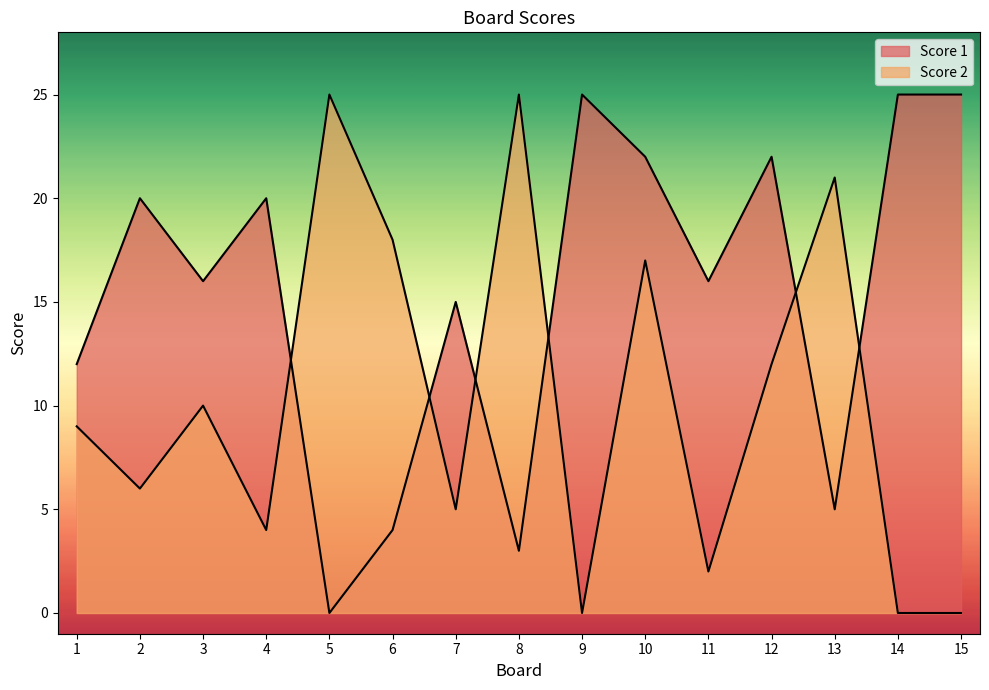

Reading left to right, what are all the values shown in this chart?

Score 2: 1=9	2=6	3=10	4=4	5=25	6=18	7=5	8=25	9=0	10=17	11=2	12=12	13=21	14=0	15=0
Score 1: 1=12	2=20	3=16	4=20	5=0	6=4	7=15	8=3	9=25	10=22	11=16	12=22	13=5	14=25	15=25